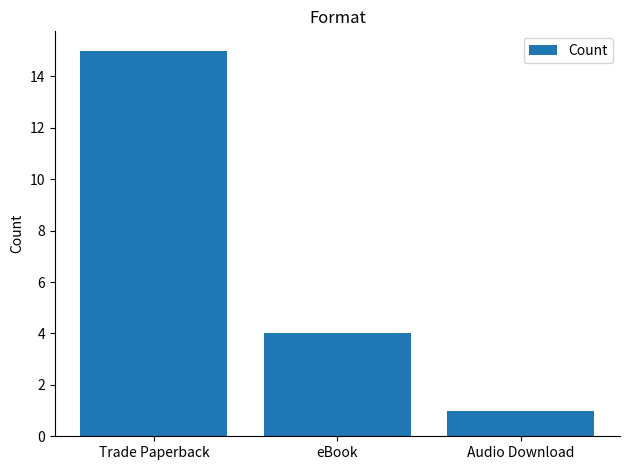

What is the ratio of the value at Audio Download to the value at Trade Paperback?

0.1